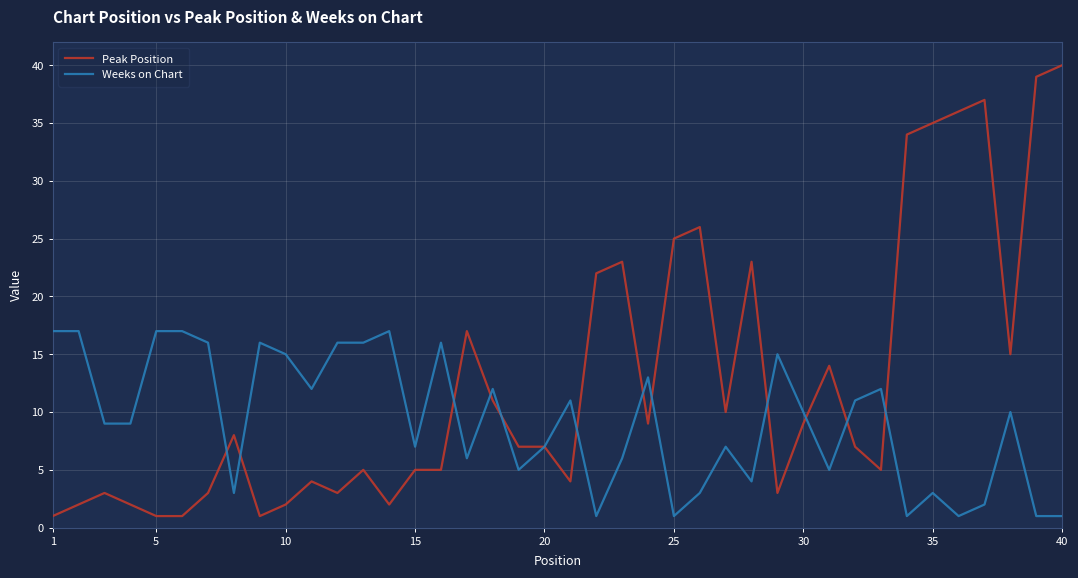

List the series in order of their peak value, highest first.

Peak Position, Weeks on Chart